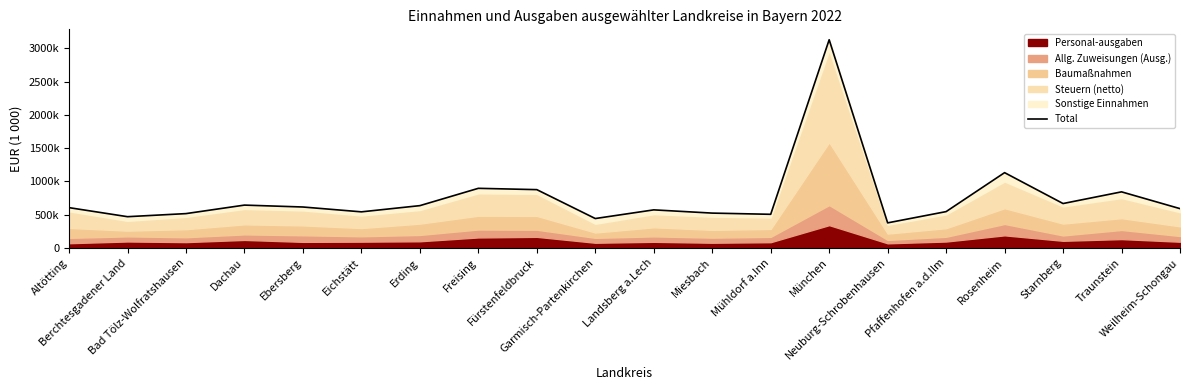

What is the label of the 14th point from the right?

Erding